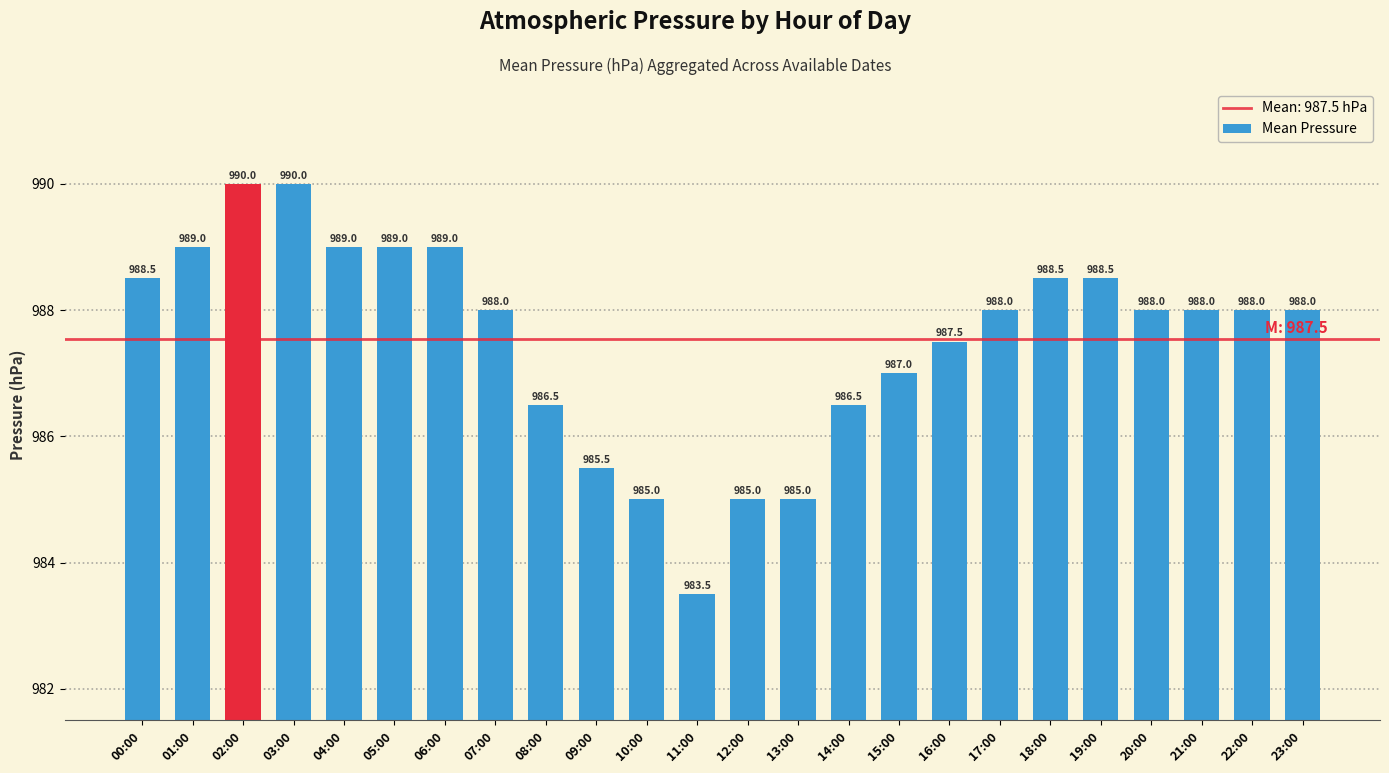

The chart shows a value of 1542.0 at 02:00. True or false?

False